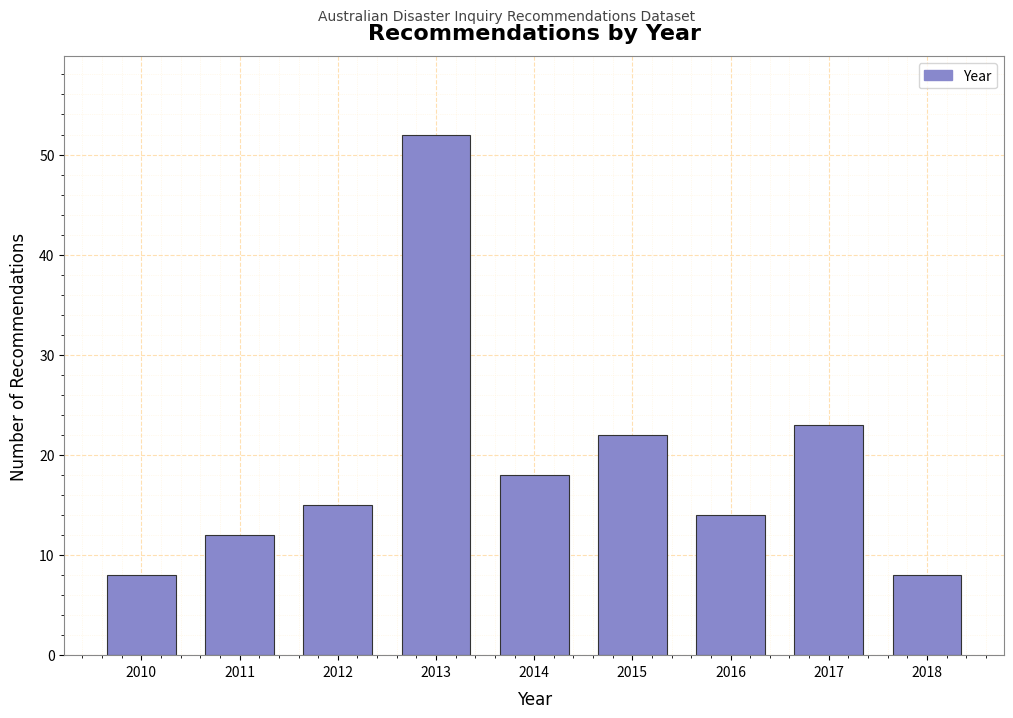

Reading right to left, what are all the values shown in this chart?

8	23	14	22	18	52	15	12	8